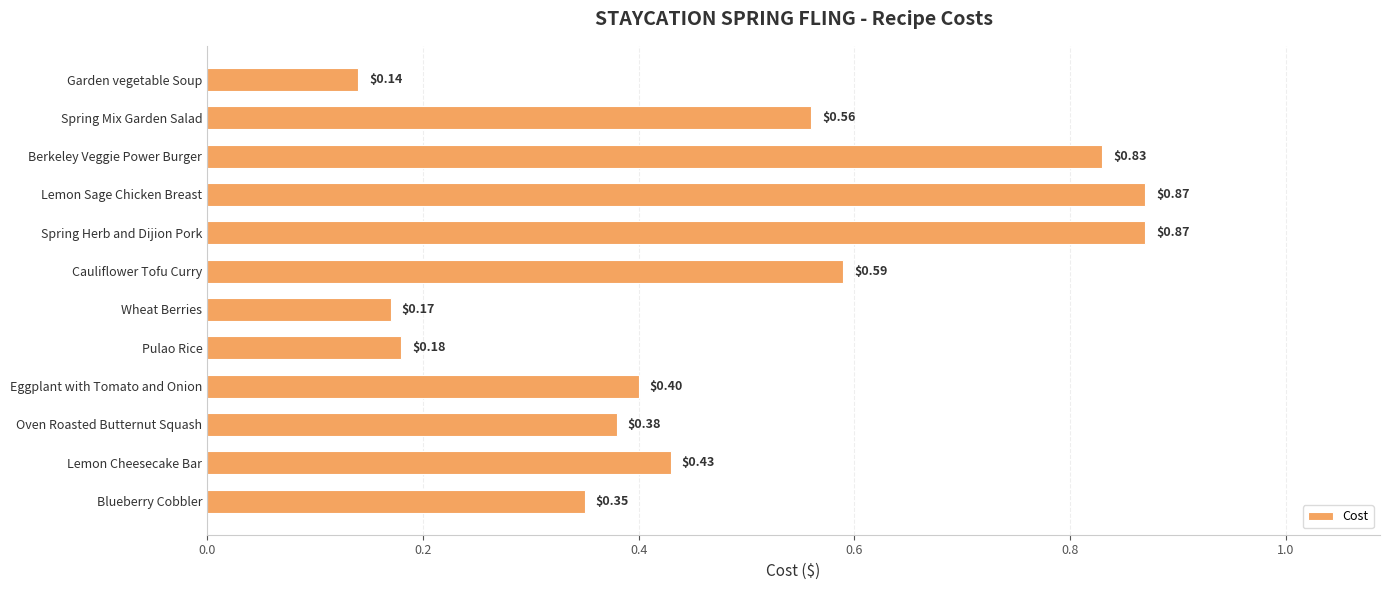

Which category has the lowest value across all series?

Garden vegetable Soup